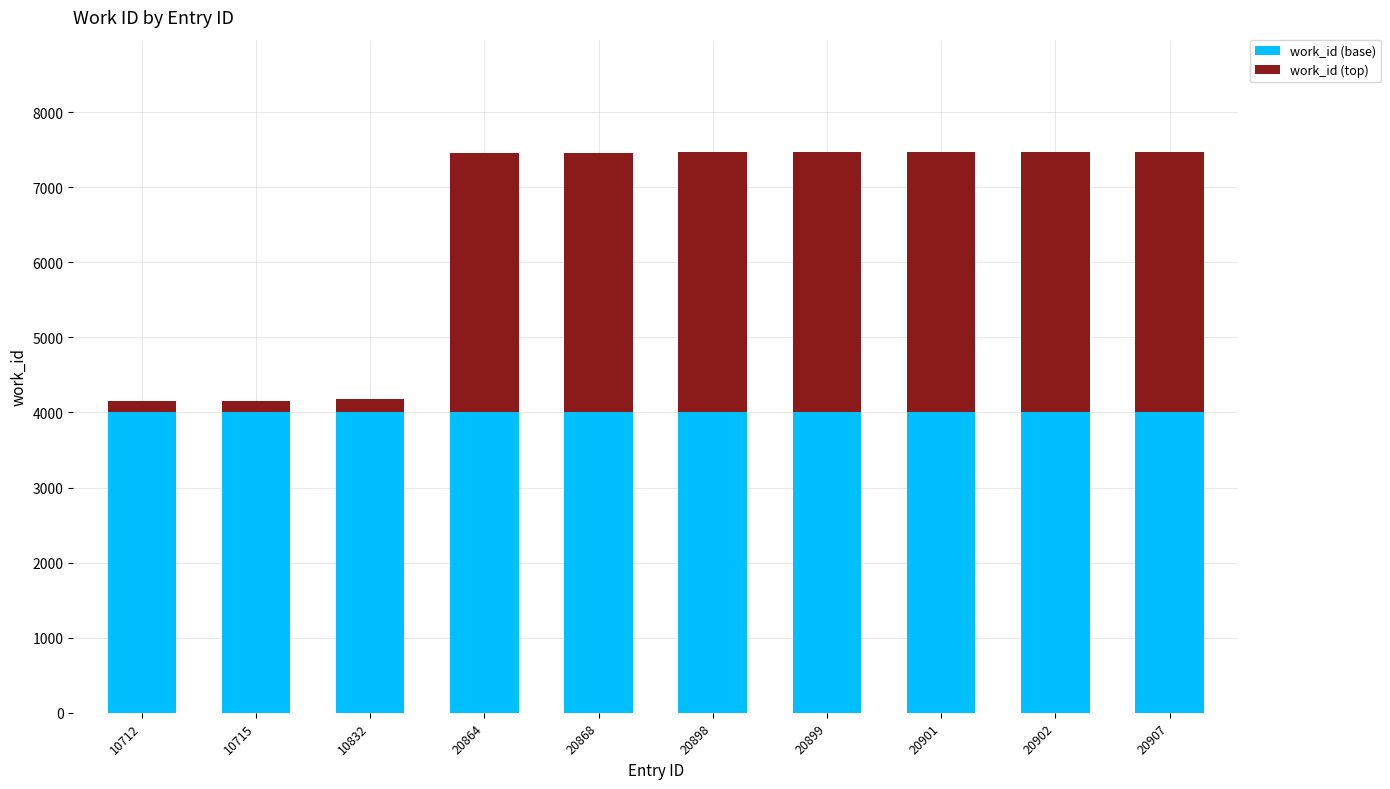

What is the total value across all series at 20907?

7471